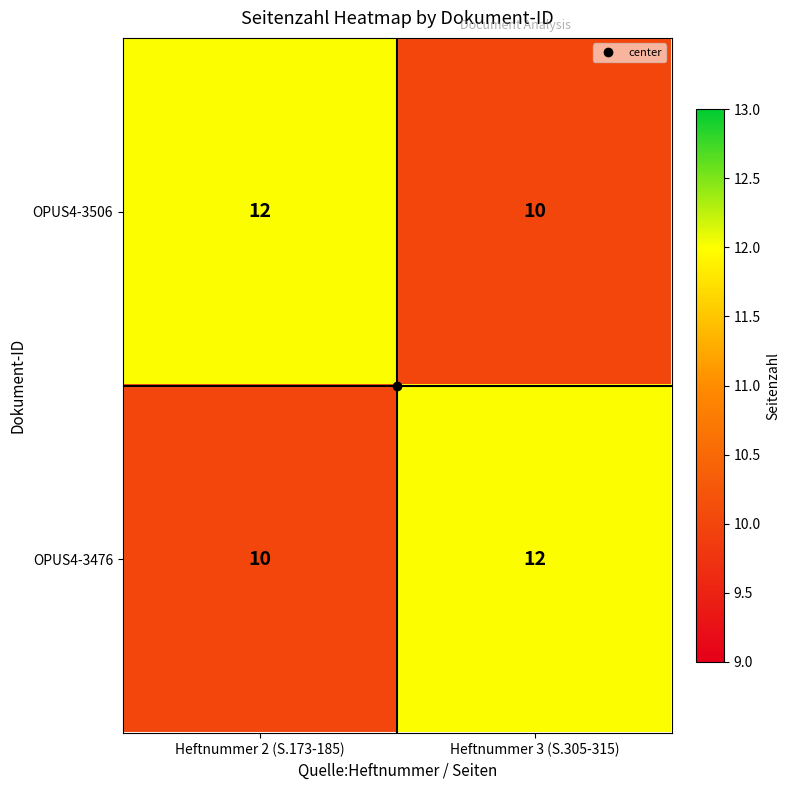

What is the greatest value displayed?

12